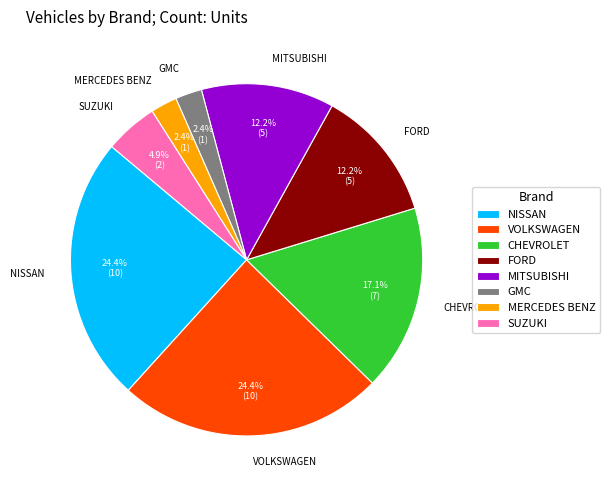

How much of the chart is everything except SUZUKI?

95.1%